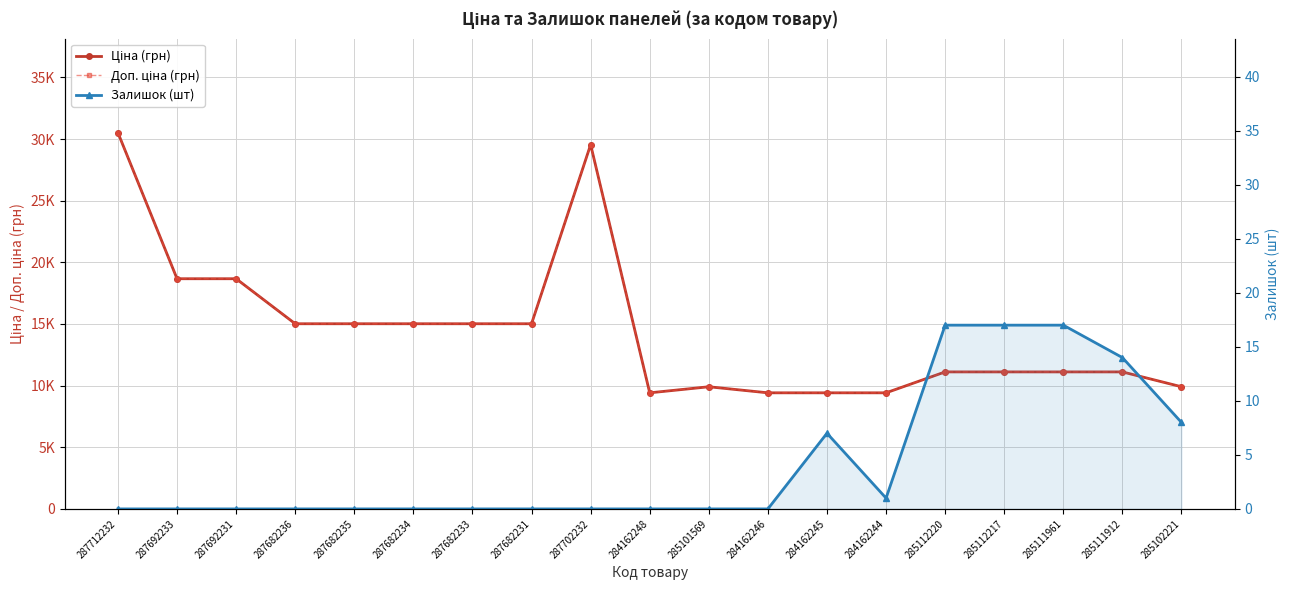

What is the difference between the highest and lowest values at 287682235?

15019.2